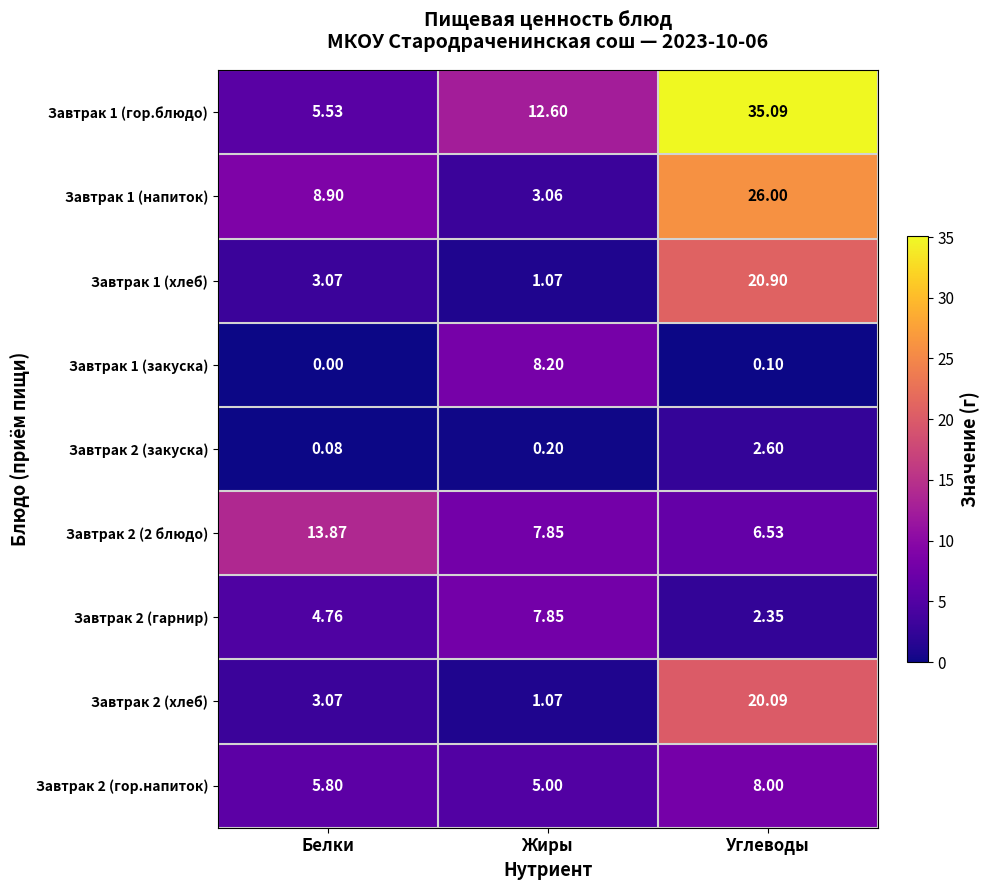

At which label does Завтрак 1 (хлеб) first exceed 3?

Белки